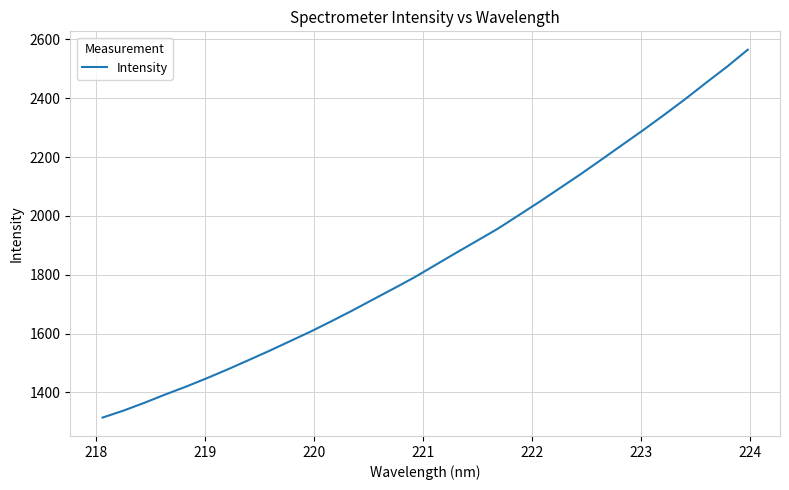

What is the minimum value shown in the chart?

1314.2